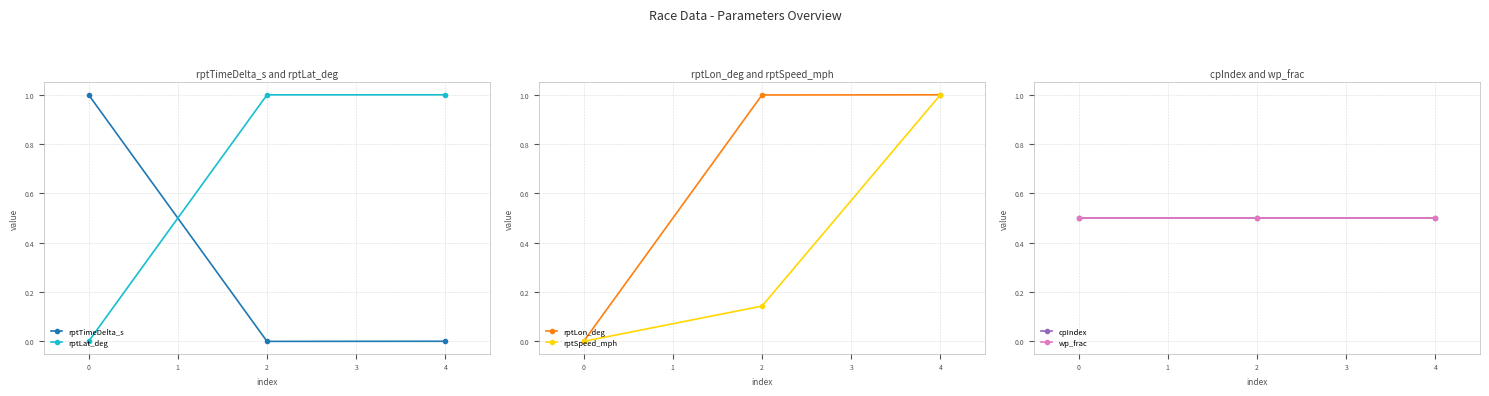

At how many categories does at least one series exceed 0?

3